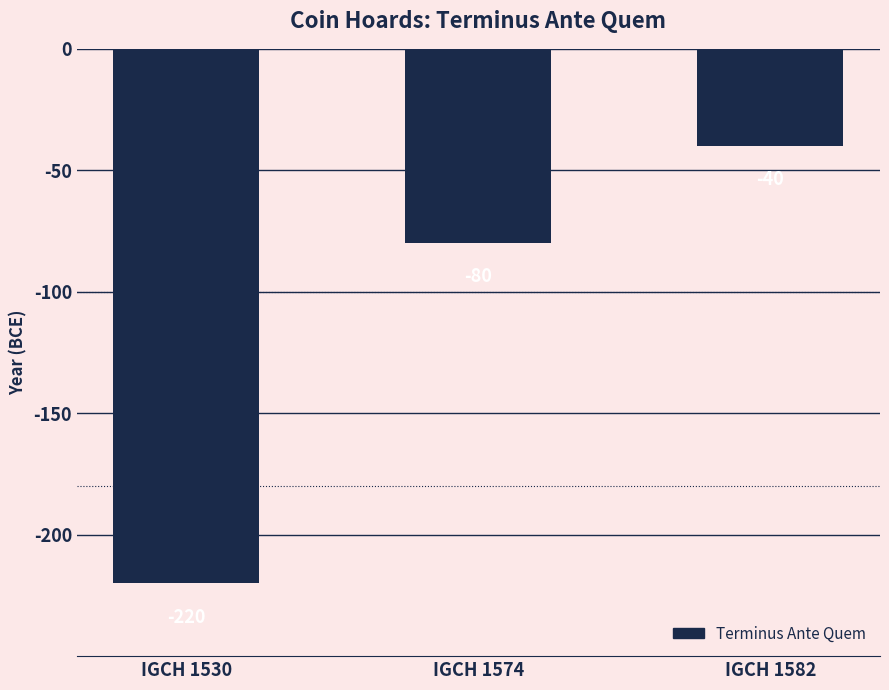

True or false: the data shows -17 at IGCH 1574.

False